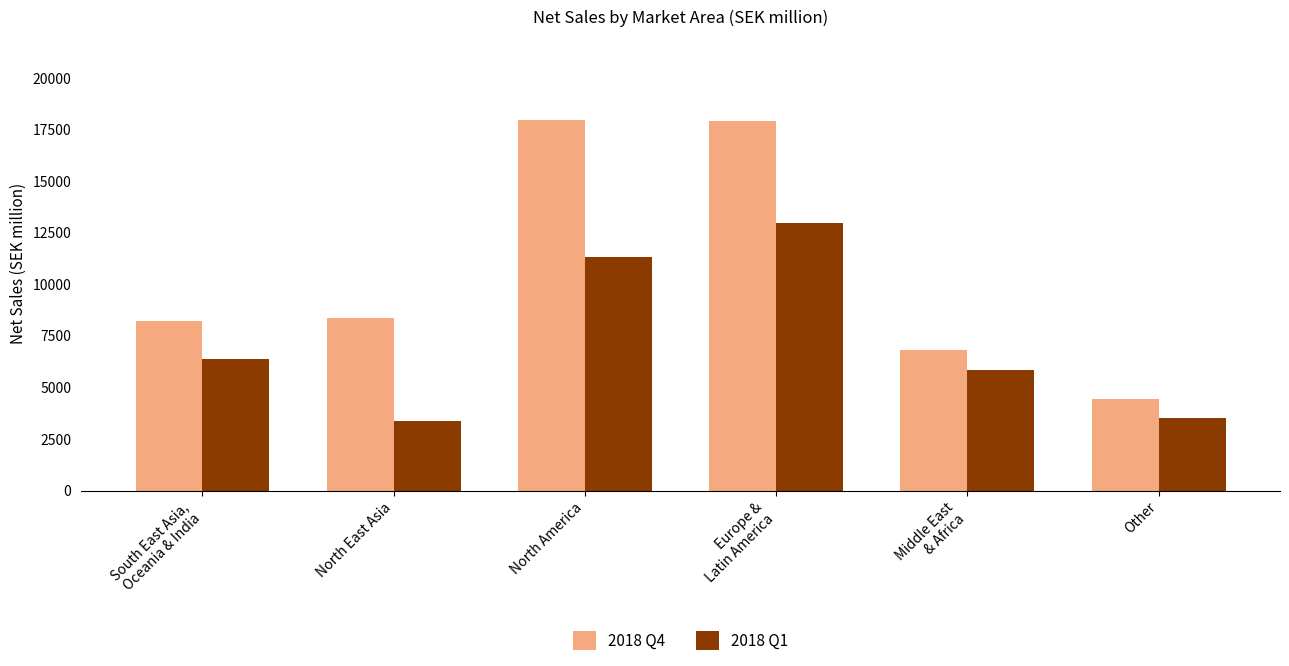

How many data points in 2018 Q1 are less than 6379?

3